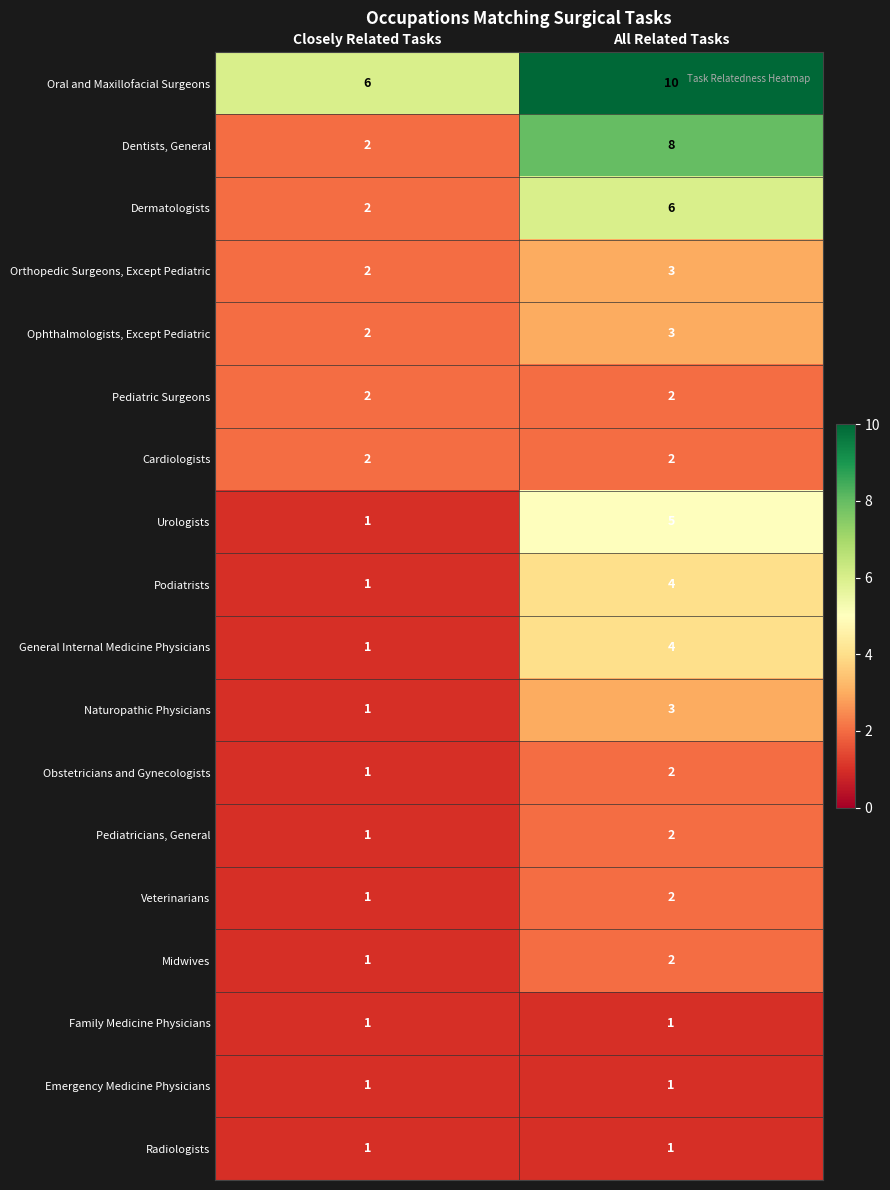

At which label does Dermatologists reach its minimum?

Closely Related Tasks